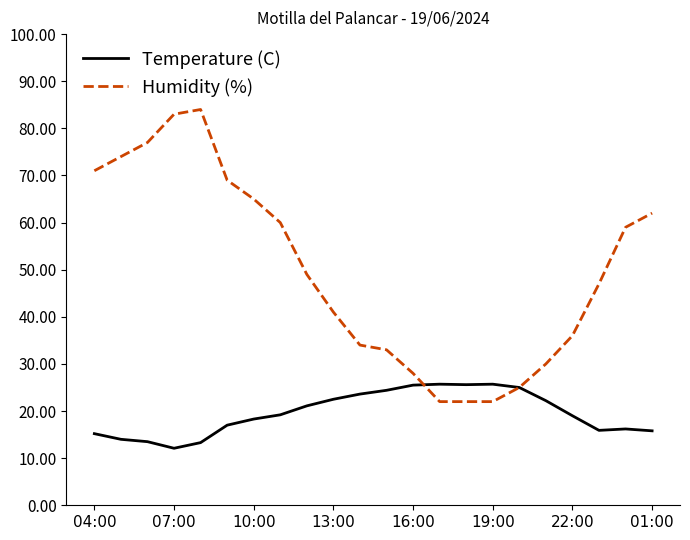

What is the difference between the second highest and minimum values in the Humidity (%) series?

61.0